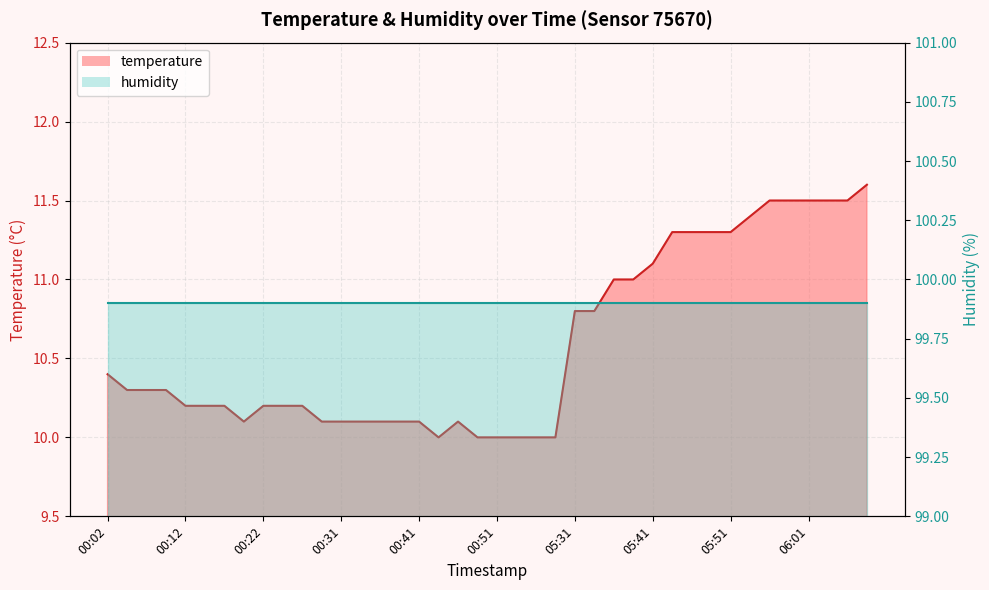

How many categories are shown in the chart?

40